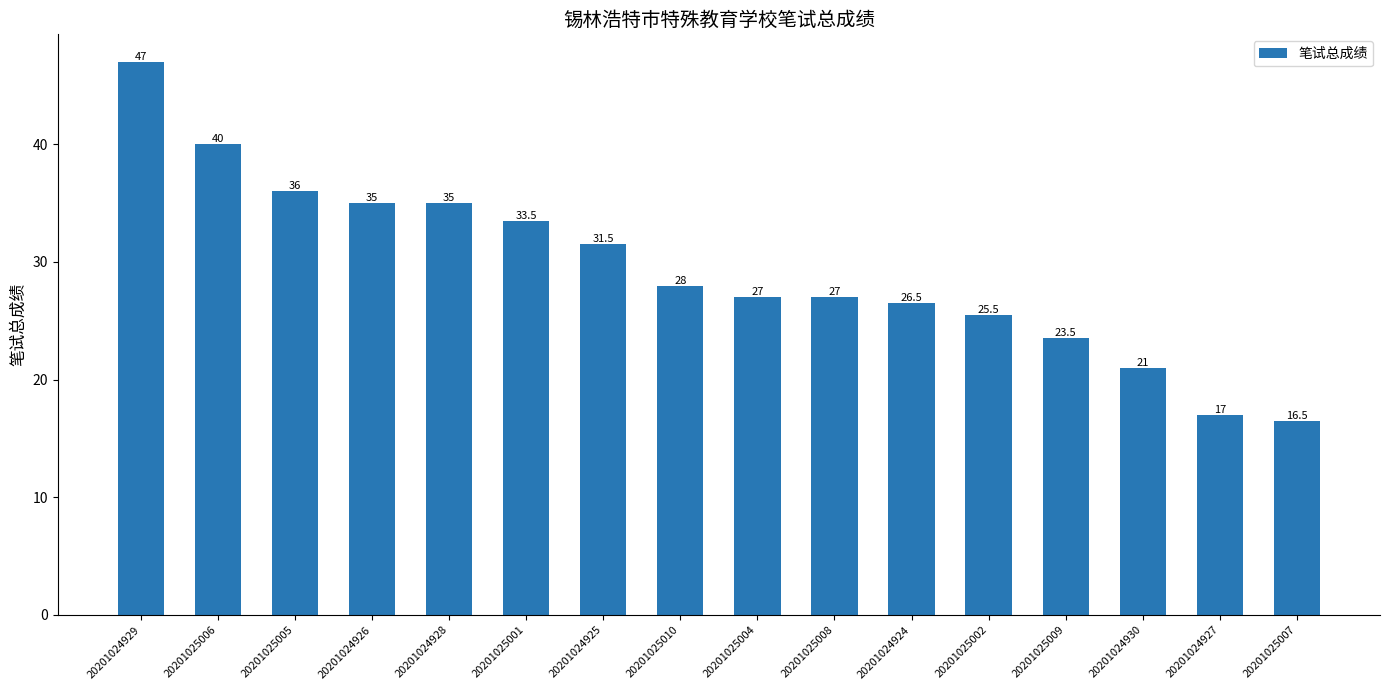

How many data points are less than 28?

8